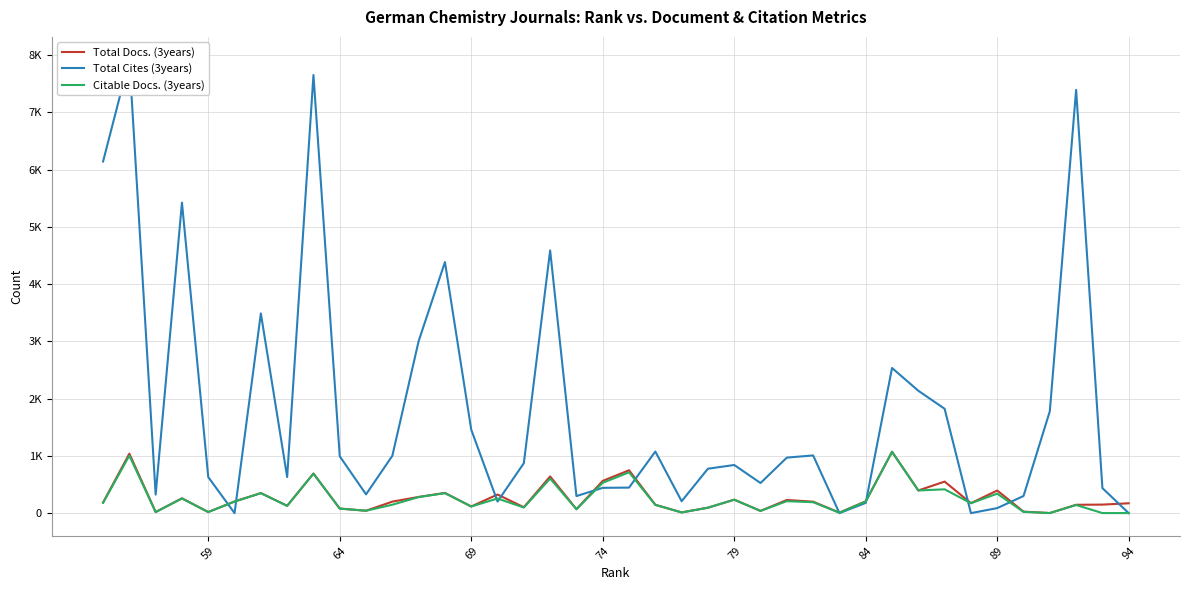

How many series are shown in this chart?

3